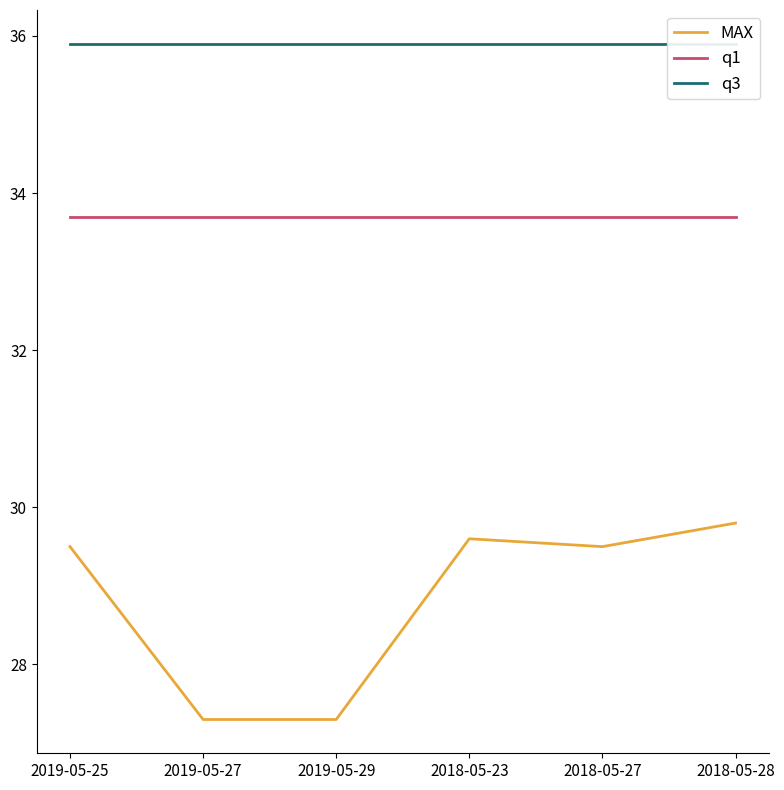

Which category has the lowest value in the q3 series?

2019-05-25